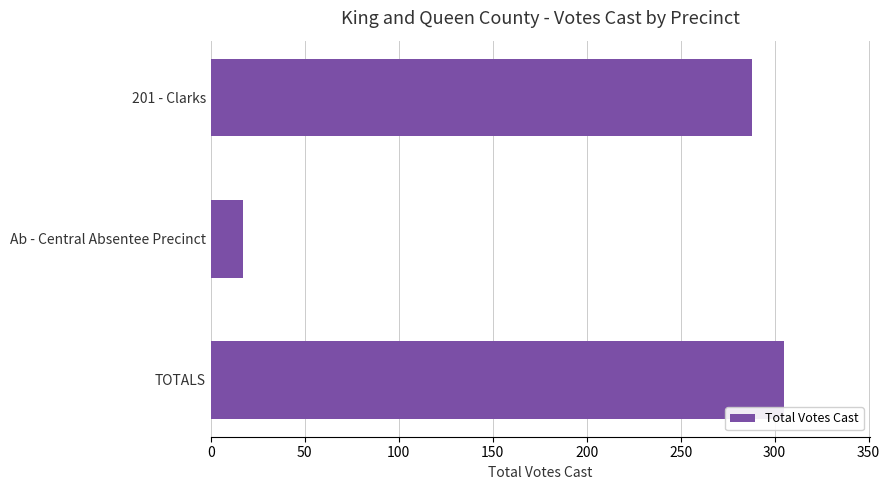

Reading bottom to top, extract all data points from this chart.

TOTALS=305	Ab - Central Absentee Precinct=17	201 - Clarks=288